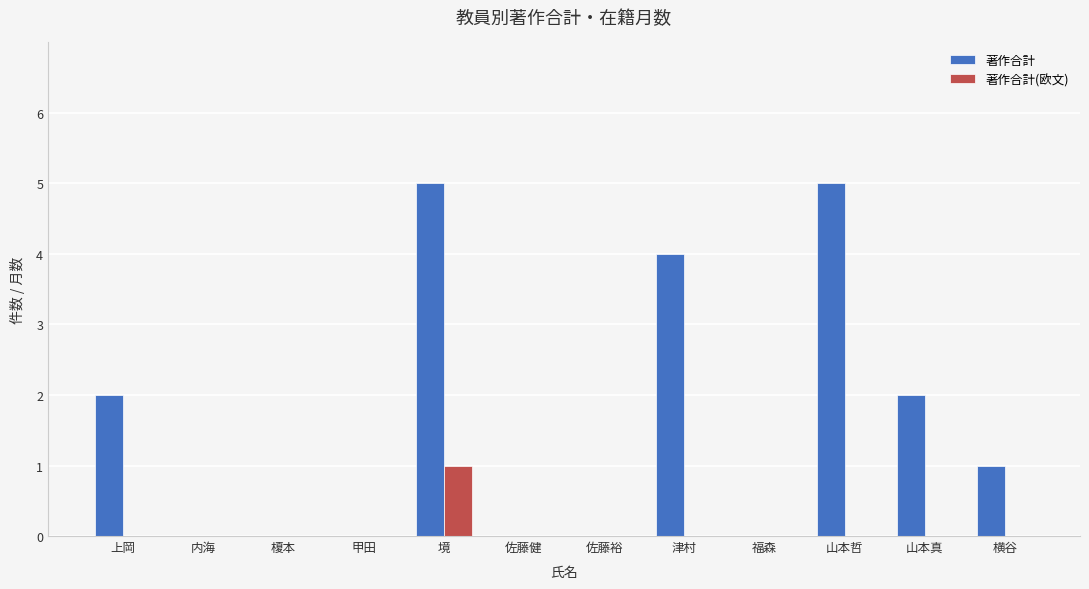

Reading left to right, list all the values displayed in this chart.

著作合計: 上岡=2	内海=0	榎本=0	甲田=0	境=5	佐藤健=0	佐藤裕=0	津村=4	福森=0	山本哲=5	山本真=2	横谷=1
著作合計(欧文): 上岡=0	内海=0	榎本=0	甲田=0	境=1	佐藤健=0	佐藤裕=0	津村=0	福森=0	山本哲=0	山本真=0	横谷=0